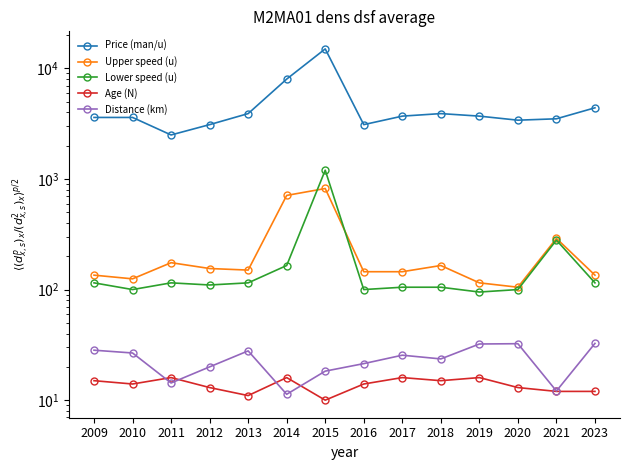

Which series has the largest range (max minus min)?

Price (man/u)